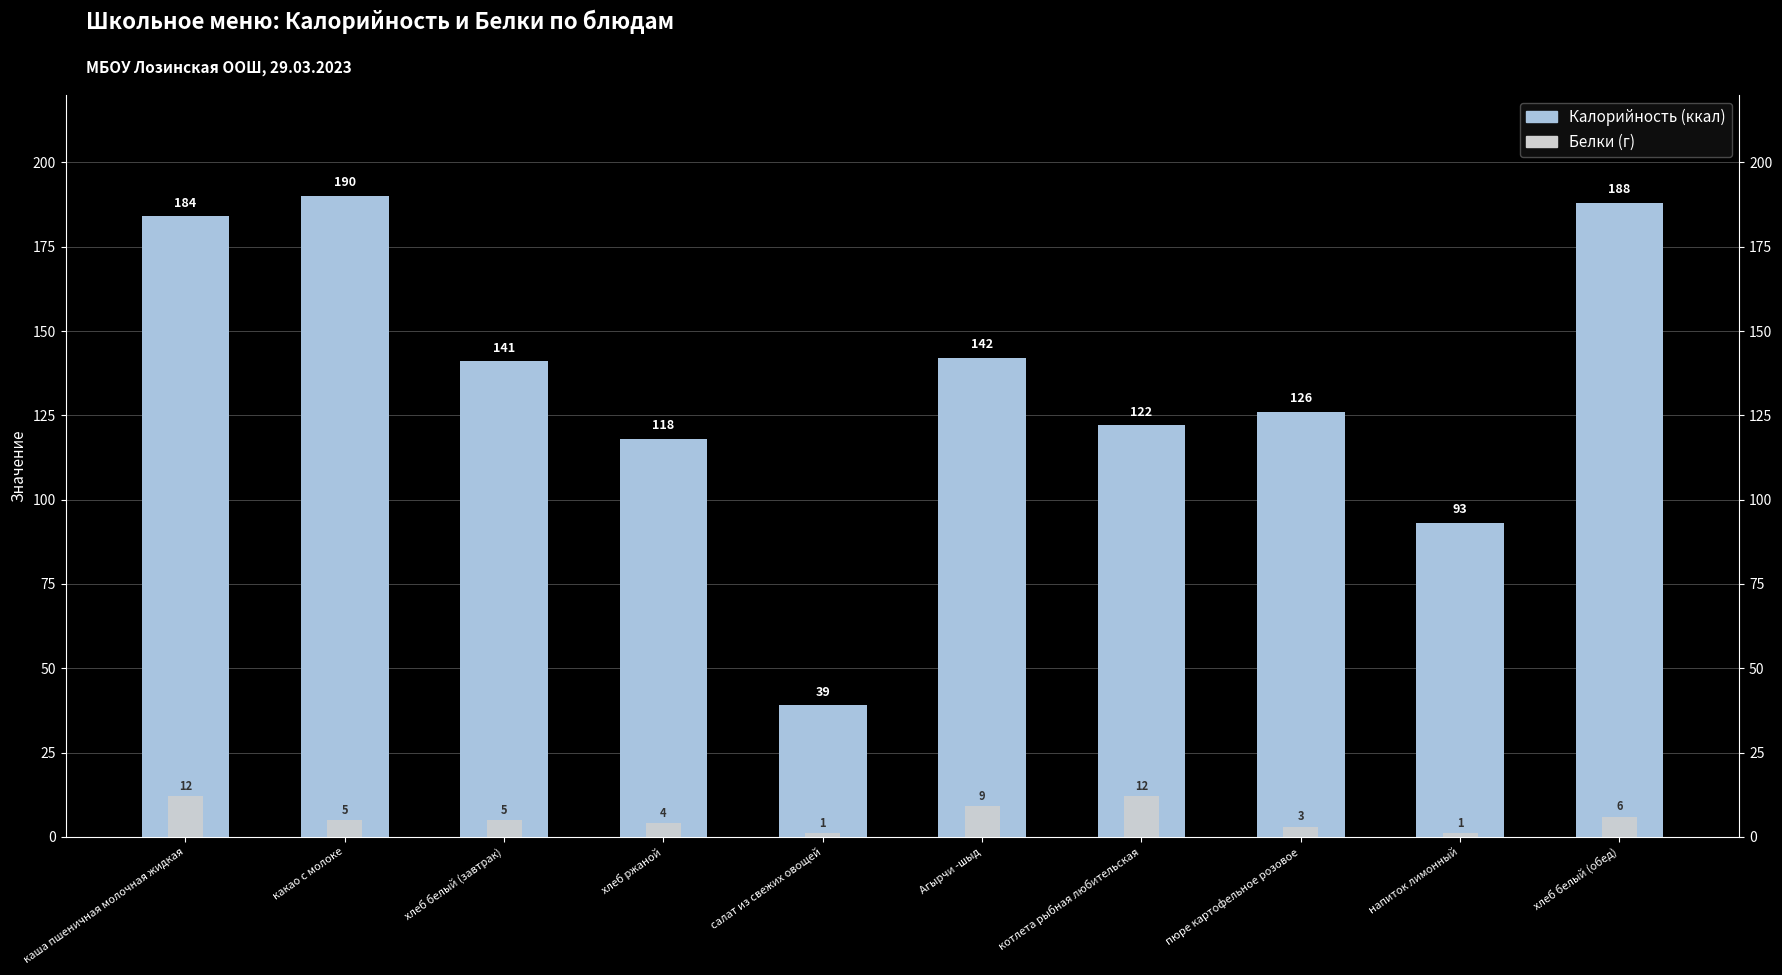

What is the difference between the second highest and minimum values in the Белки (г) series?

11